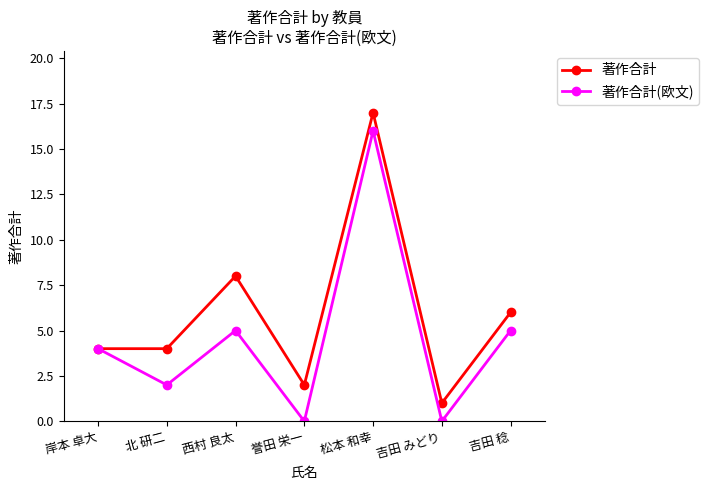

What is the label of the 6th point from the right?

北 研二